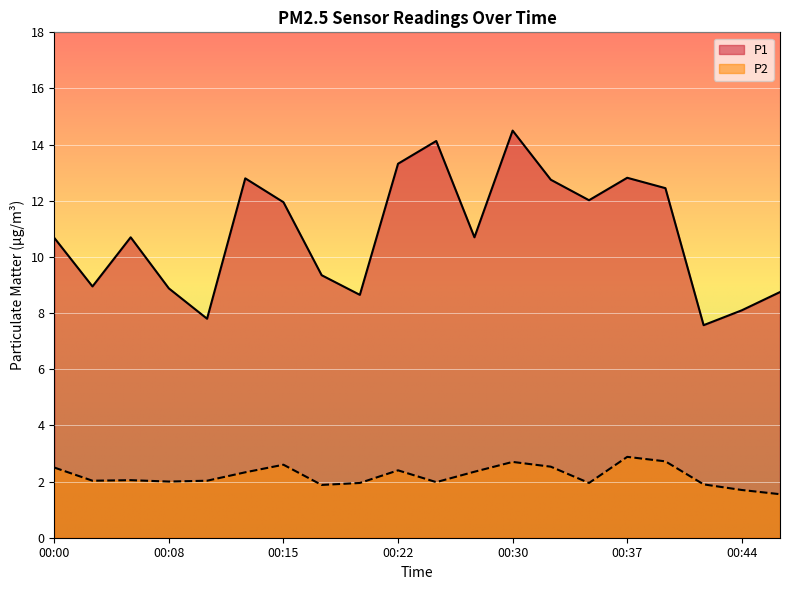

True or false: P1 has a value of 4.1 at 00:25.

False